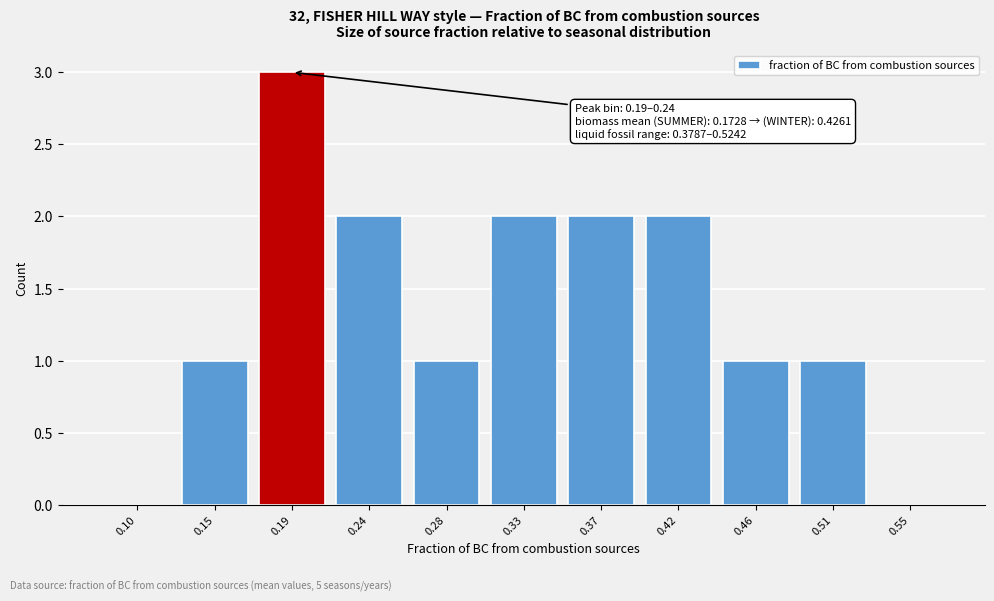

Reading left to right, transcribe all the data shown in this chart.

0.10=0	0.15=1	0.19=3	0.24=2	0.28=1	0.33=2	0.37=2	0.42=2	0.46=1	0.51=1	0.55=0